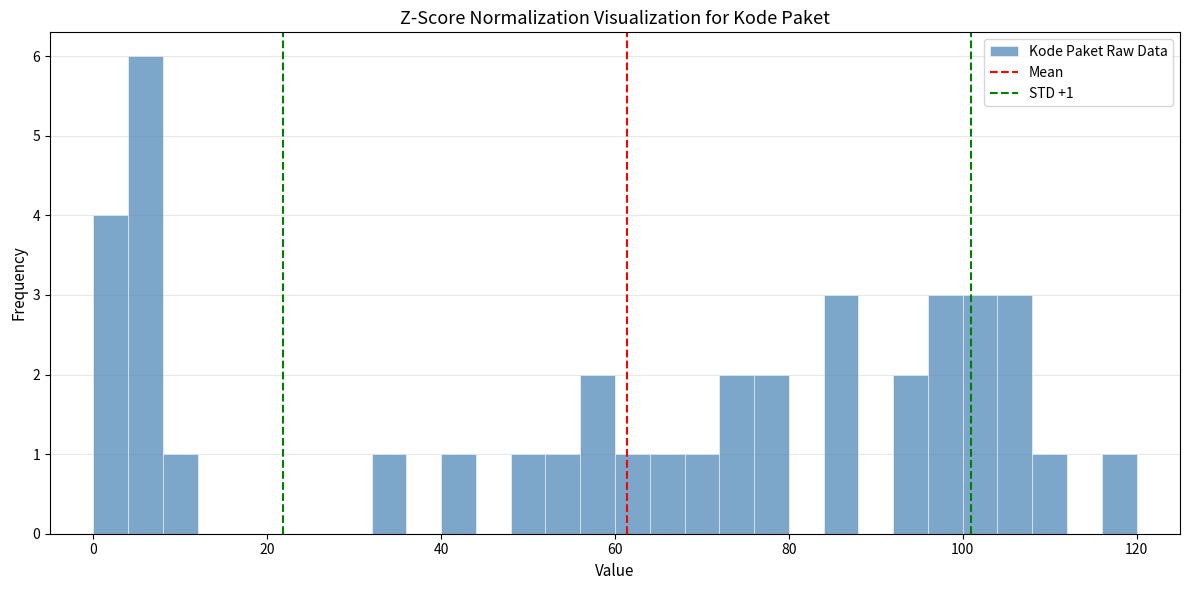

Around what value on the x-axis is the tallest bar? Give the approximate position of its centre, as read against the axis.

6